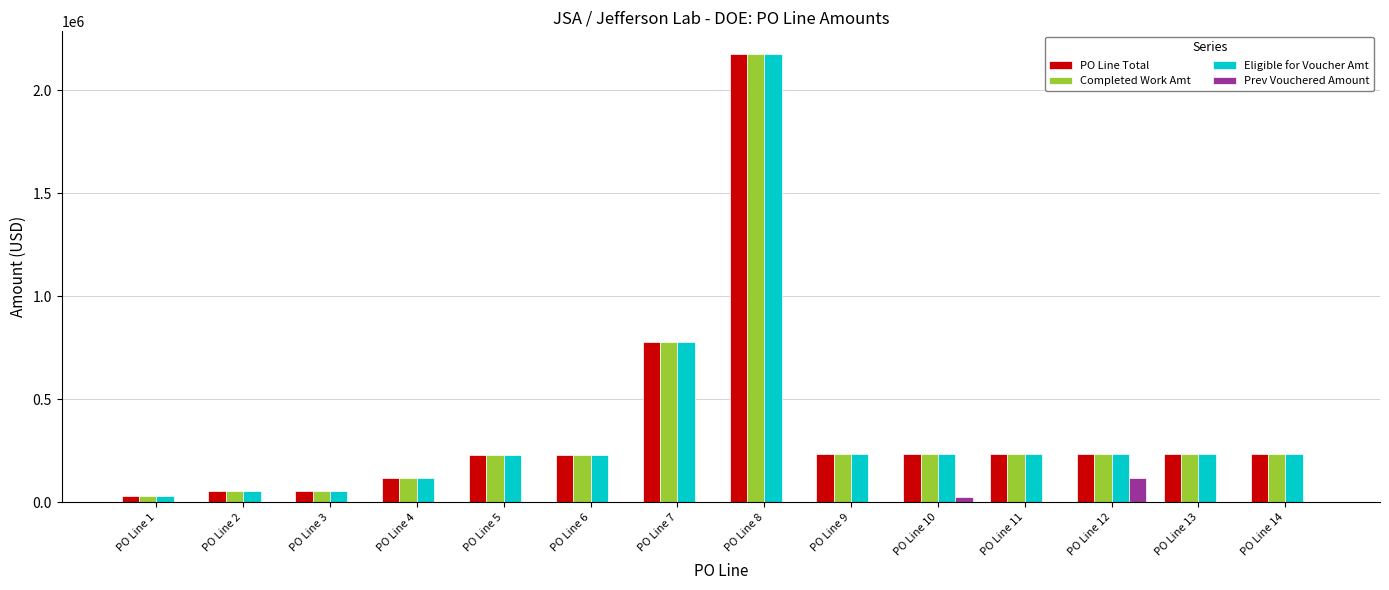

Are the bars grouped side by side (vs. stacked)?

Yes